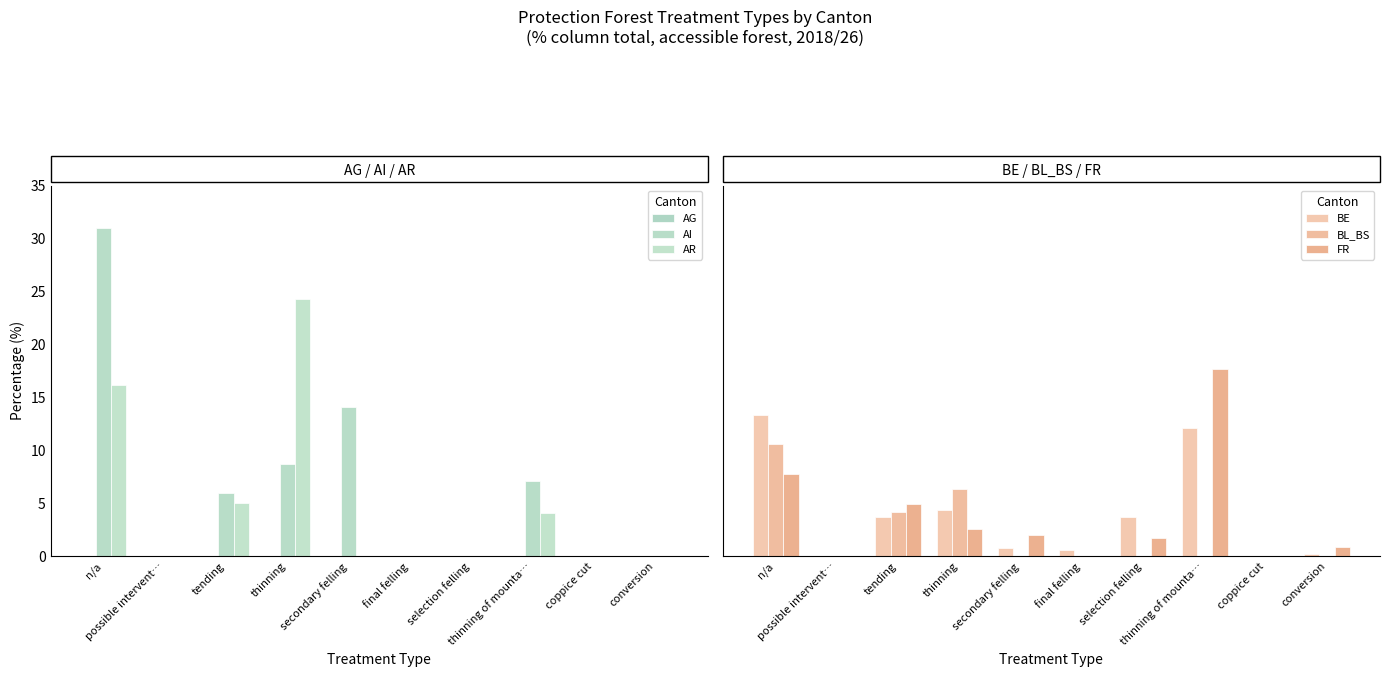

Reading left to right, transcribe all the data shown in this chart.

AG: 0.0	0.0	0.0	0.0	0.0	0.0	0.0	0.0	0.0	0.0
AI: 31.0	0.0	6.0	8.7	14.1	0.0	0.0	7.1	0.0	0.0
AR: 16.2	0.0	5.0	24.3	0.0	0.0	0.0	4.1	0.0	0.0
BE: 13.3	0.0	3.7	4.4	0.8	0.6	3.7	12.1	0.0	0.2
BL_BS: 10.6	0.0	4.2	6.3	0.0	0.0	0.0	0.0	0.0	0.0
FR: 7.8	0.0	4.9	2.6	2.0	0.0	1.7	17.7	0.0	0.9